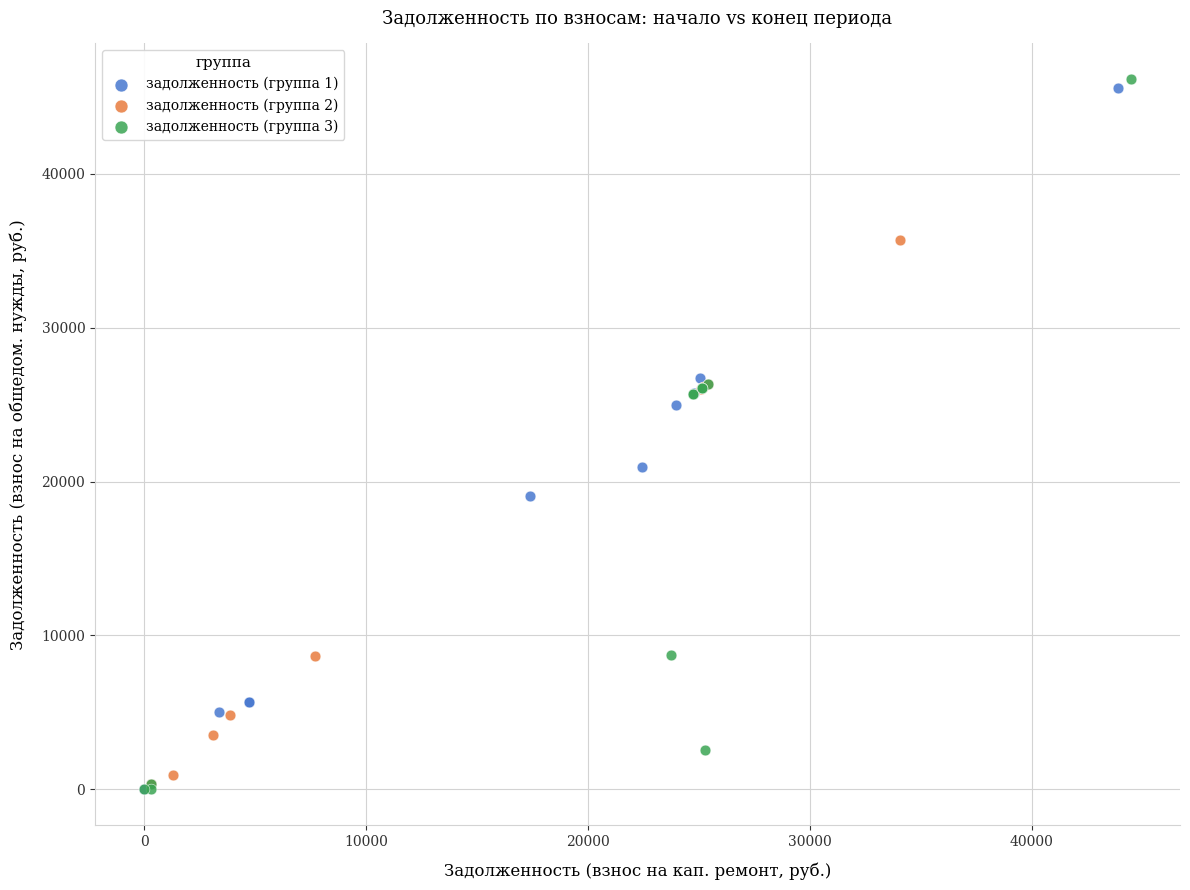

What are all the series names shown in the legend?

задолженность (группа 1), задолженность (группа 2), задолженность (группа 3)